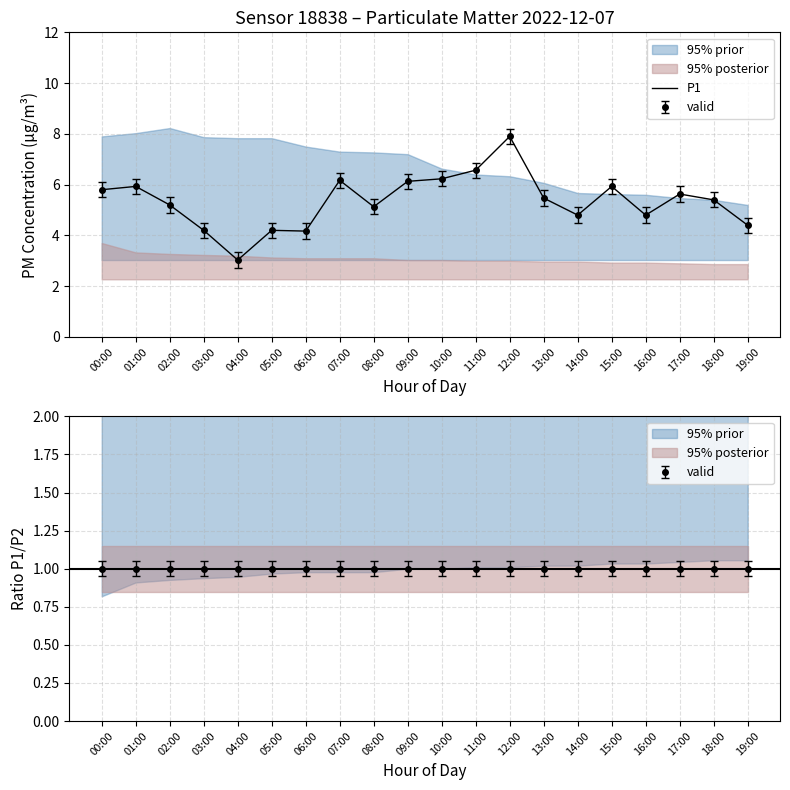

What position from the left is 08:00?

9